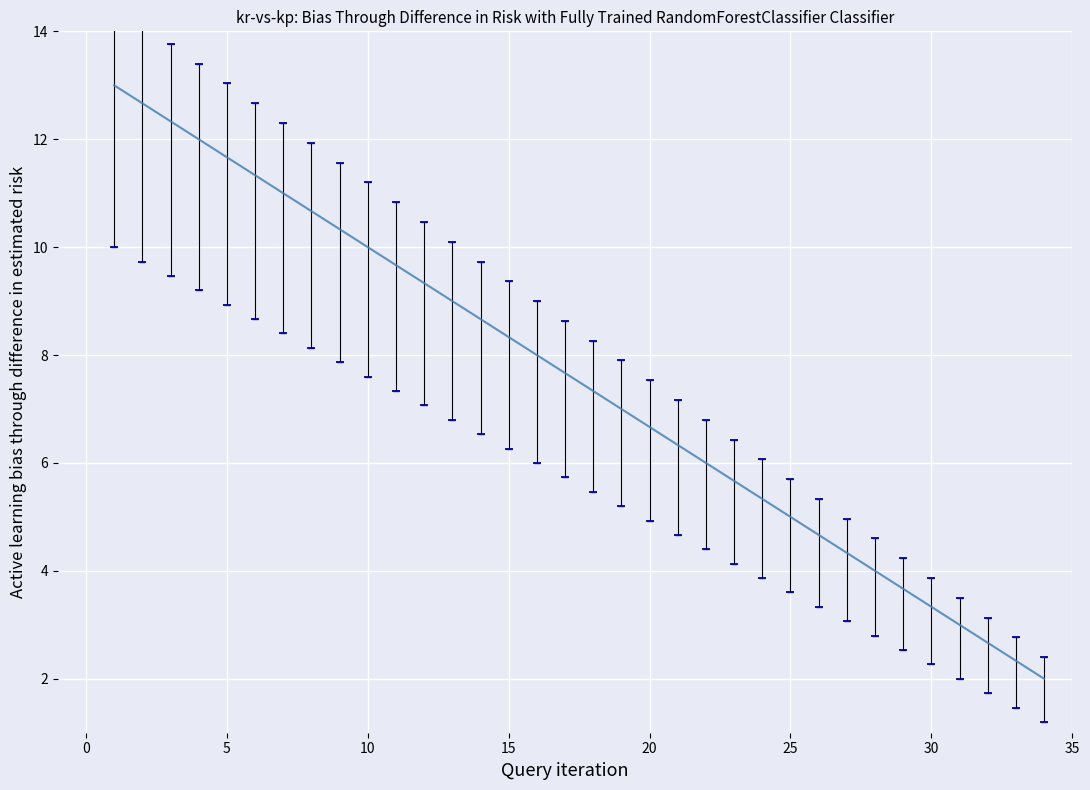

True or false: the data has more than 2 interior local peaks.

False